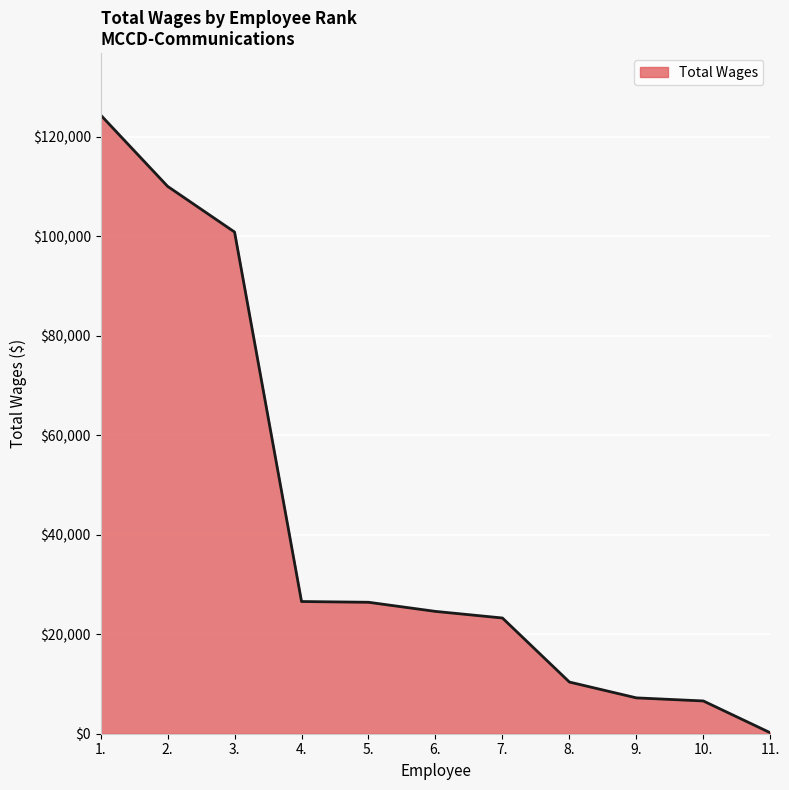

Does the chart have visible grid lines?

Yes